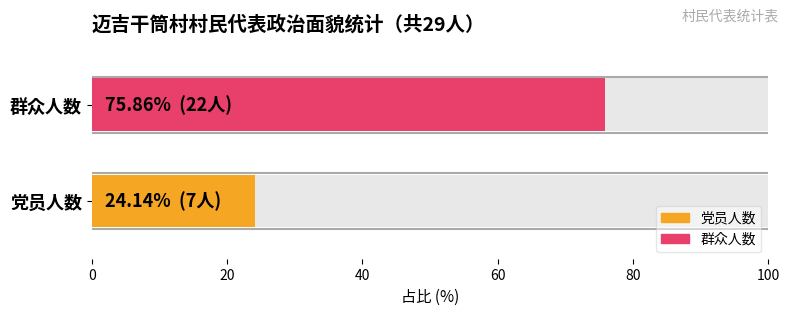

Which series changed the most between 党员 and 群众?

党员